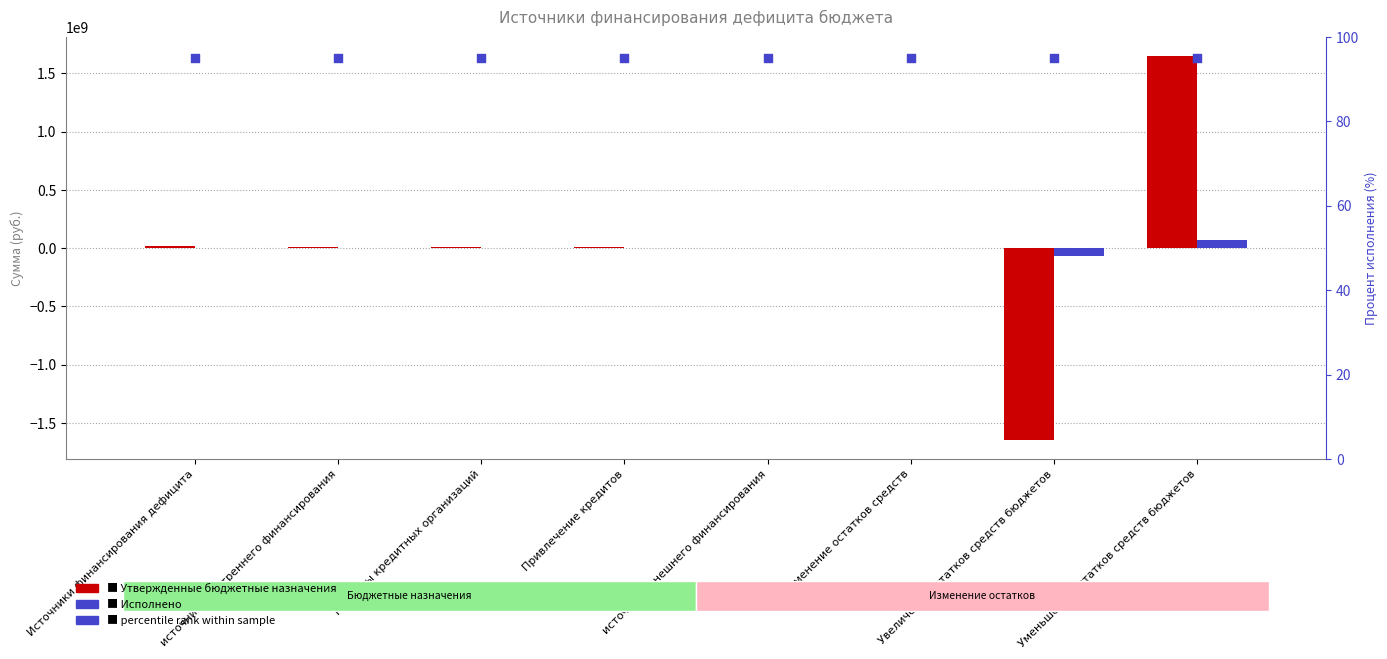

At which category is the sum across all series the highest?

Уменьшение остатков средств бюджетов